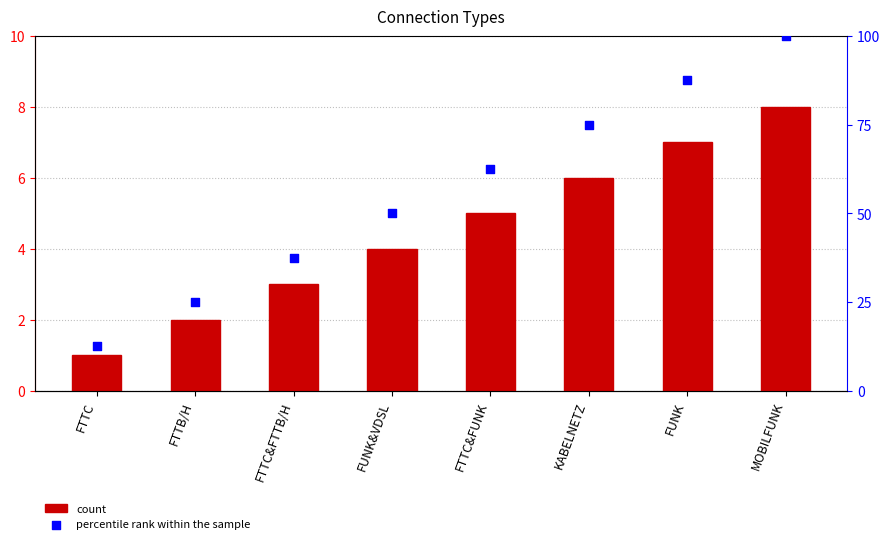

Which series has the widest spread of Y values?

percentile rank within the sample